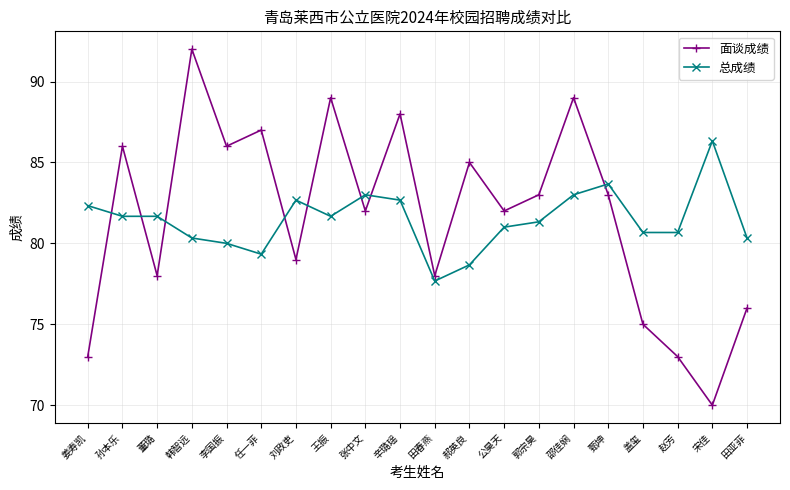

What is the difference between the 面谈成绩 values at 任一菲 and 邵佳娴?

2.0